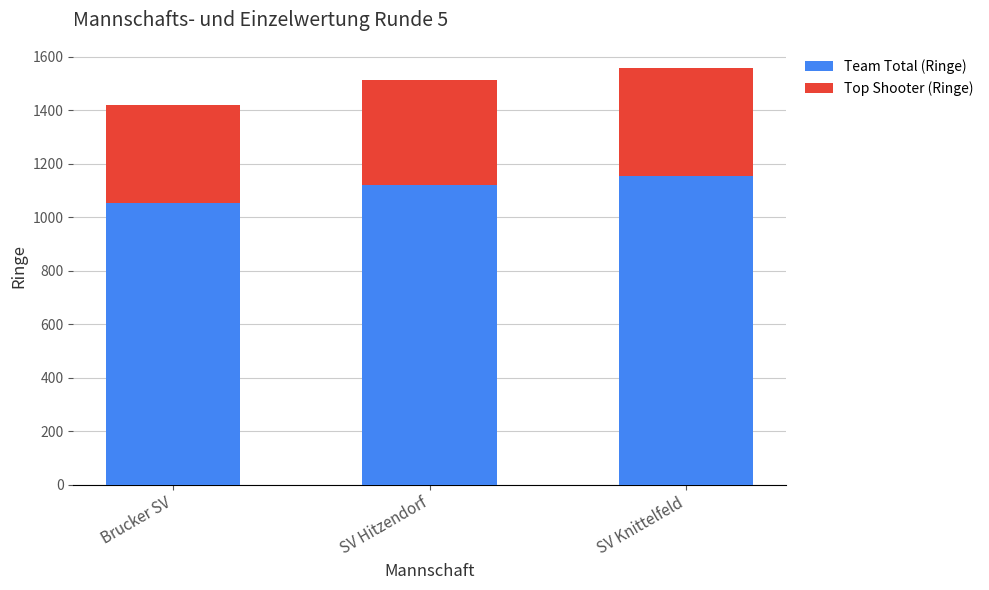

What are all the series names shown in the legend?

Team Total (Ringe), Top Shooter (Ringe)